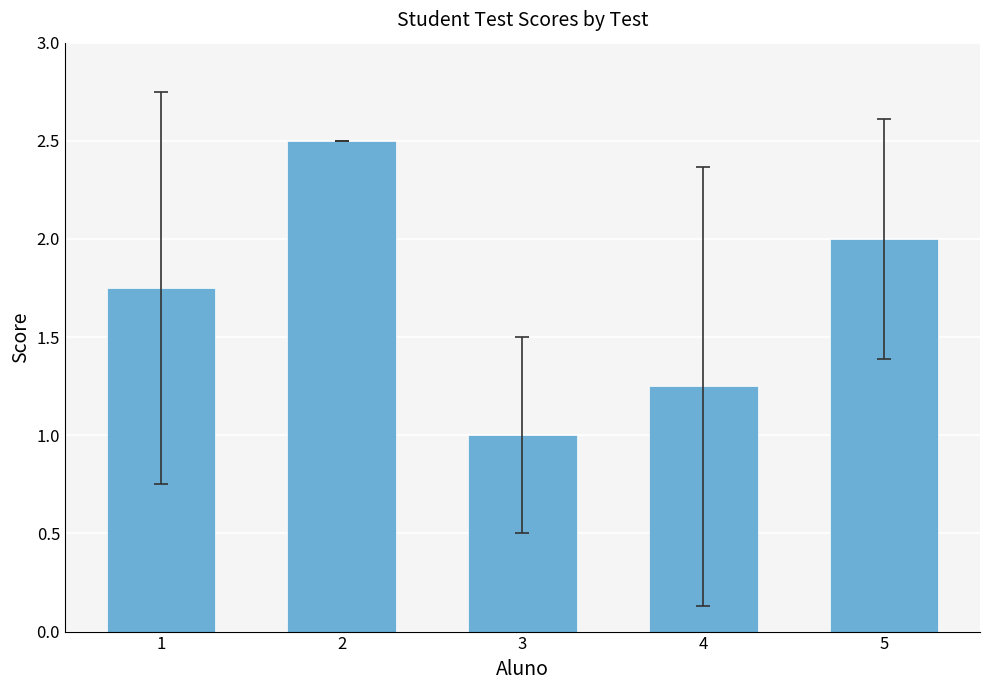

Is it true that the value at 4 is 0.7?

False